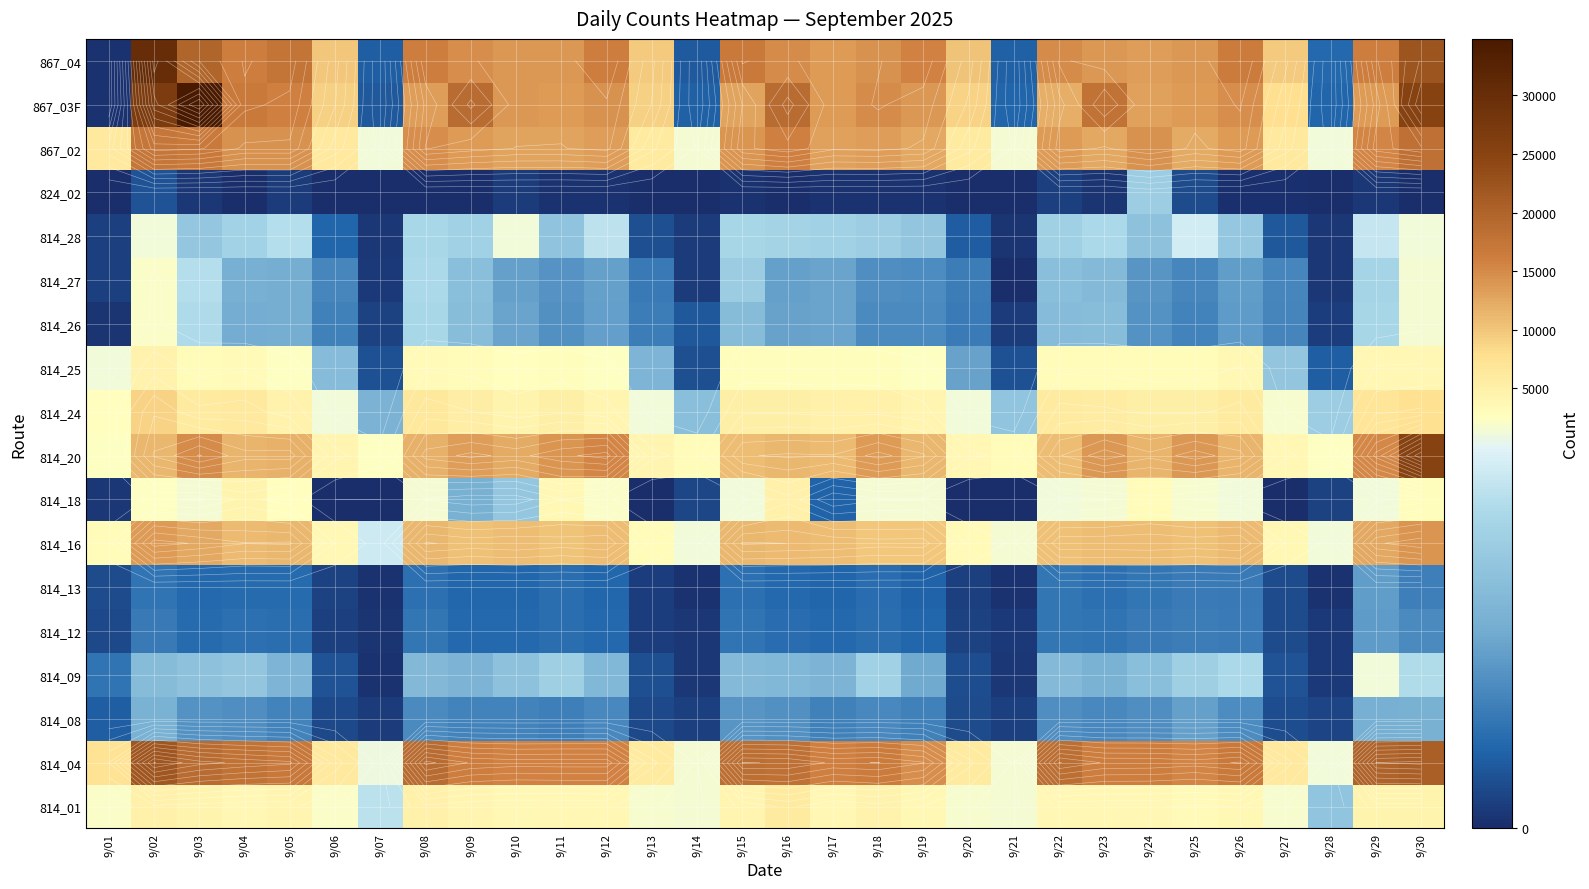

How many data points in 814_18 are less than 1394?

15